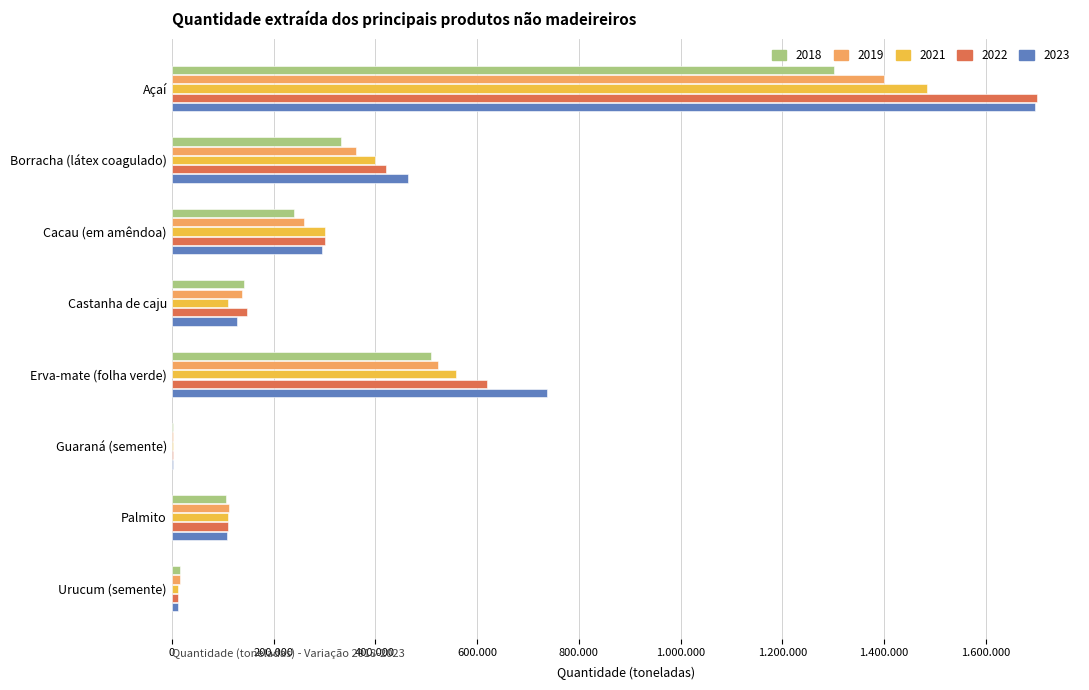

What are all the series names shown in the legend?

2018, 2019, 2021, 2022, 2023